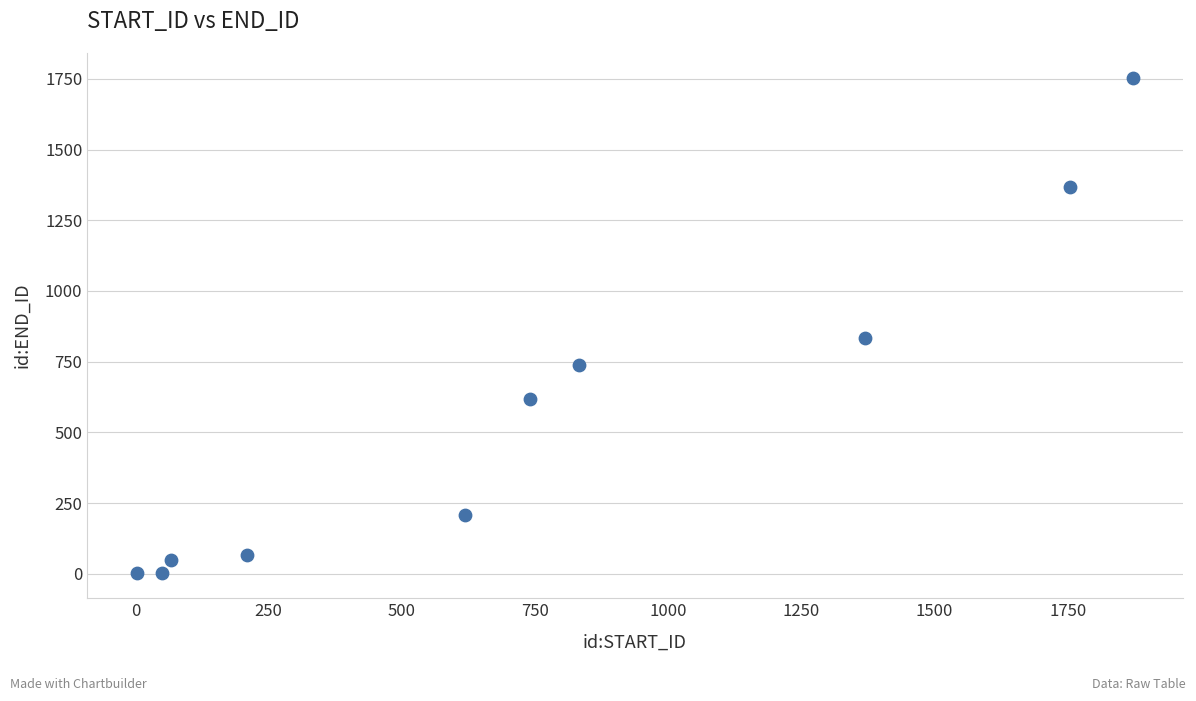

What Y value in the scatter plot is closest to 877?

832